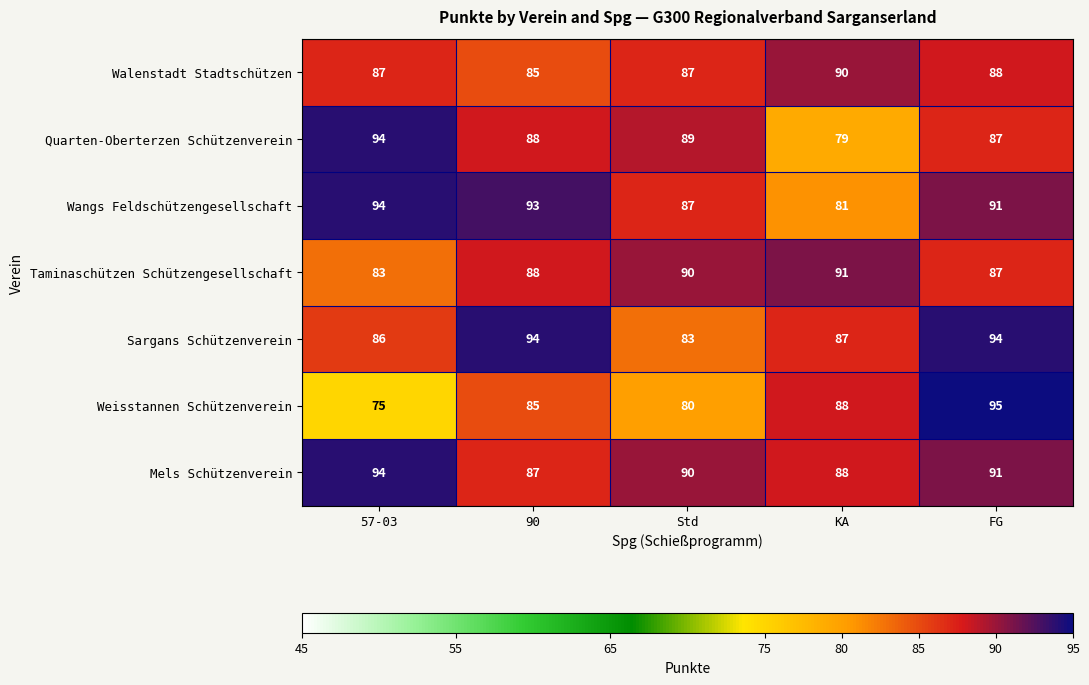

Which category has the lowest value across all series?

57-03